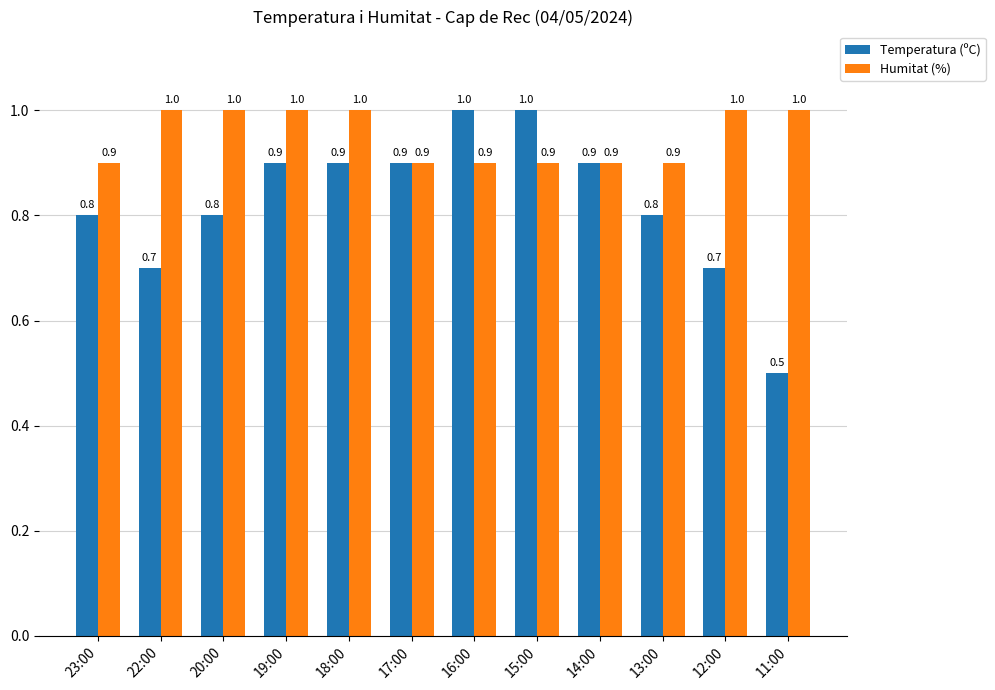

What is the minimum value shown in the chart?

0.5